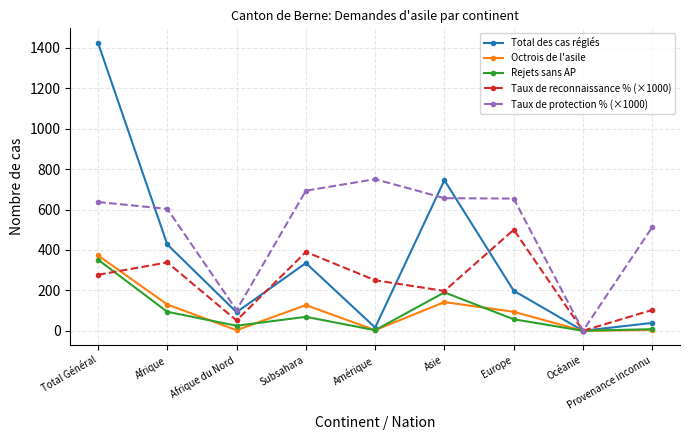

Where do Taux de reconnaissance % (×1000) and Total des cas réglés first cross each other?

Afrique du Nord and Subsahara